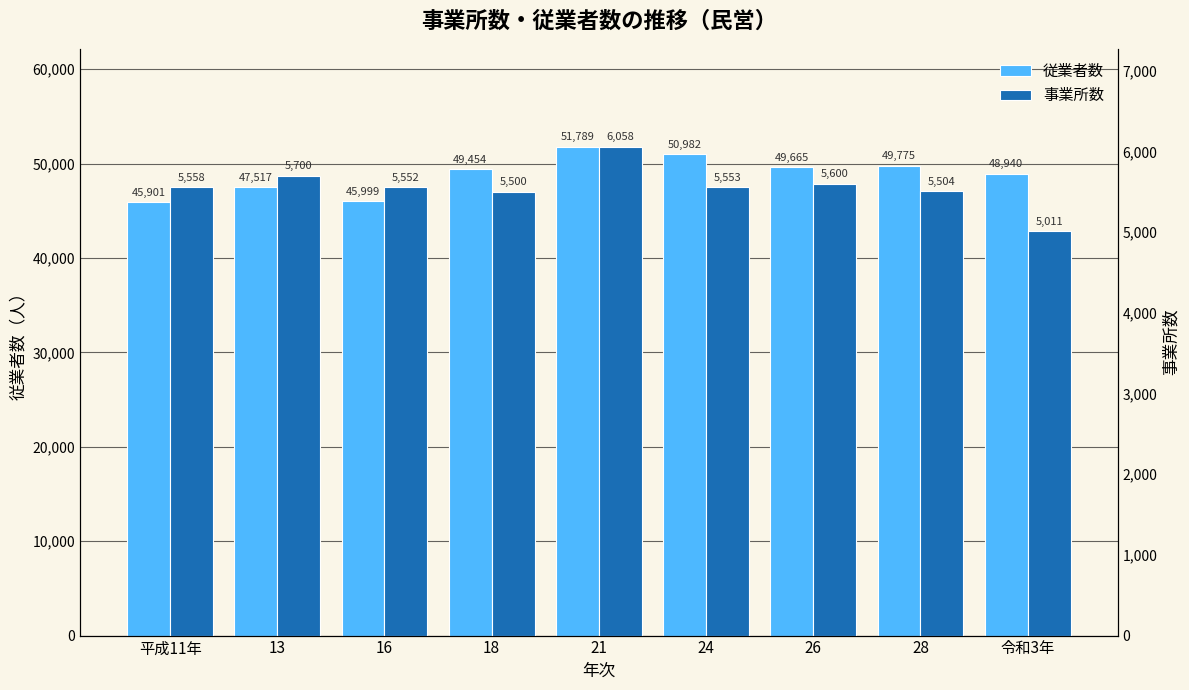

What is the difference between the highest and lowest values at 16?

40447